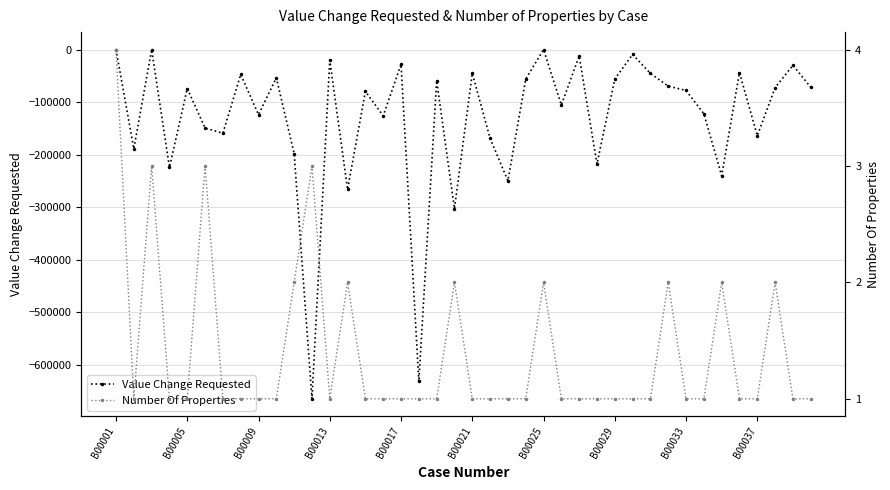

How many data points does each series have?

40